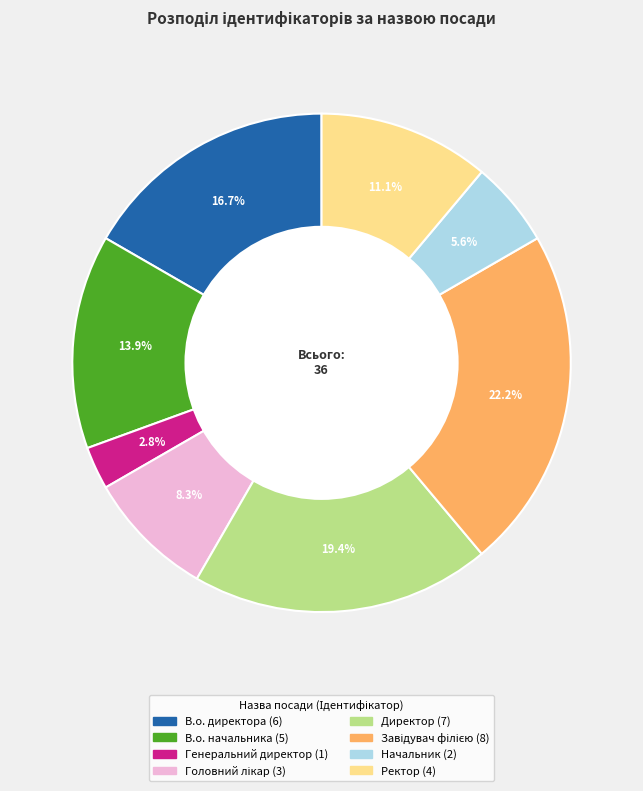

The Начальник slice represents 6% of the pie. True or false?

True